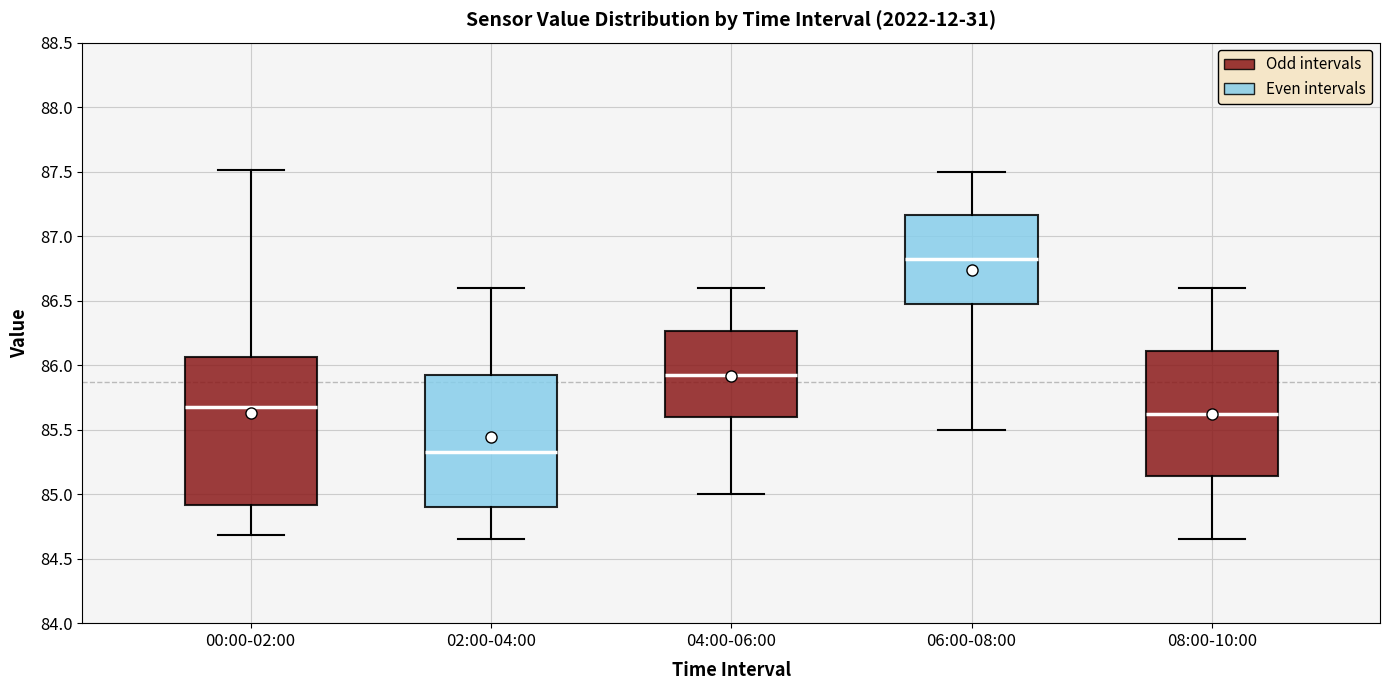

Where does the lower whisker of the box for 06:00-08:00 end on the y-axis? The values are not printed on the chart, so give them approximately, as read against the axis.

85.50